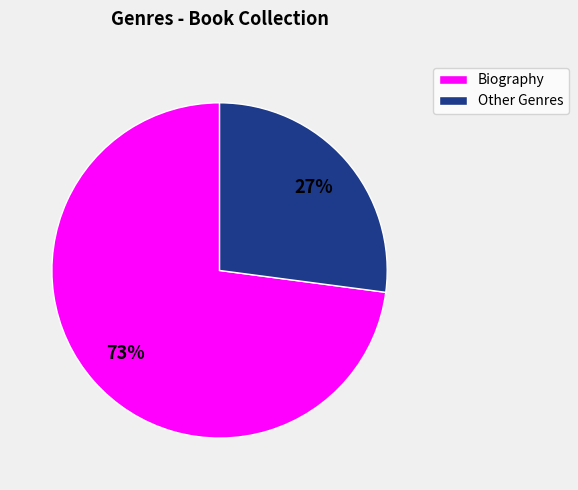

Which has a higher value, Biography or Other Genres?

Biography